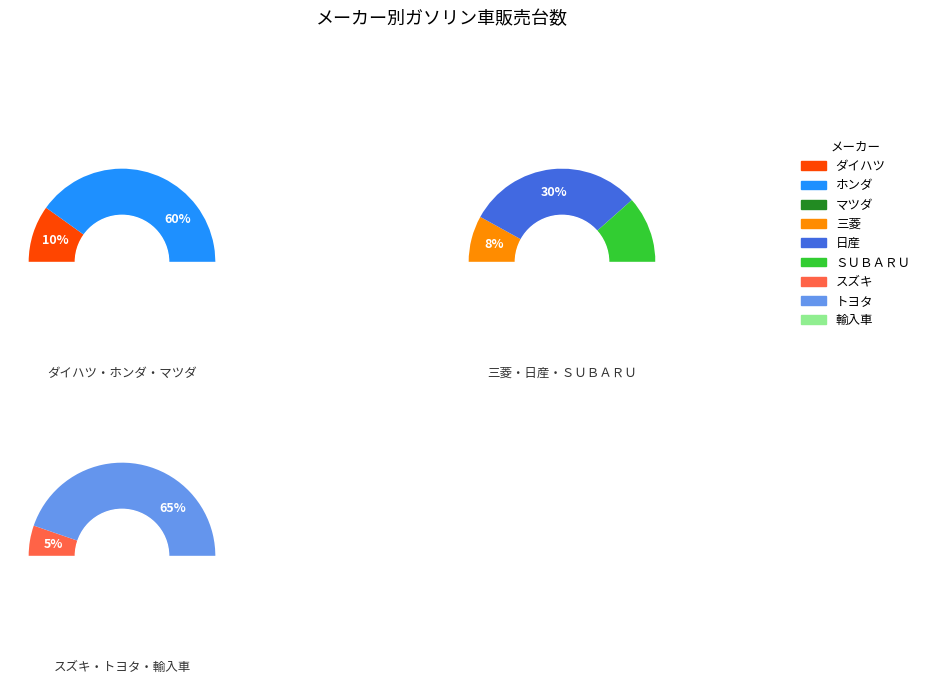

The トヨタ slice represents 59% of the pie. True or false?

False